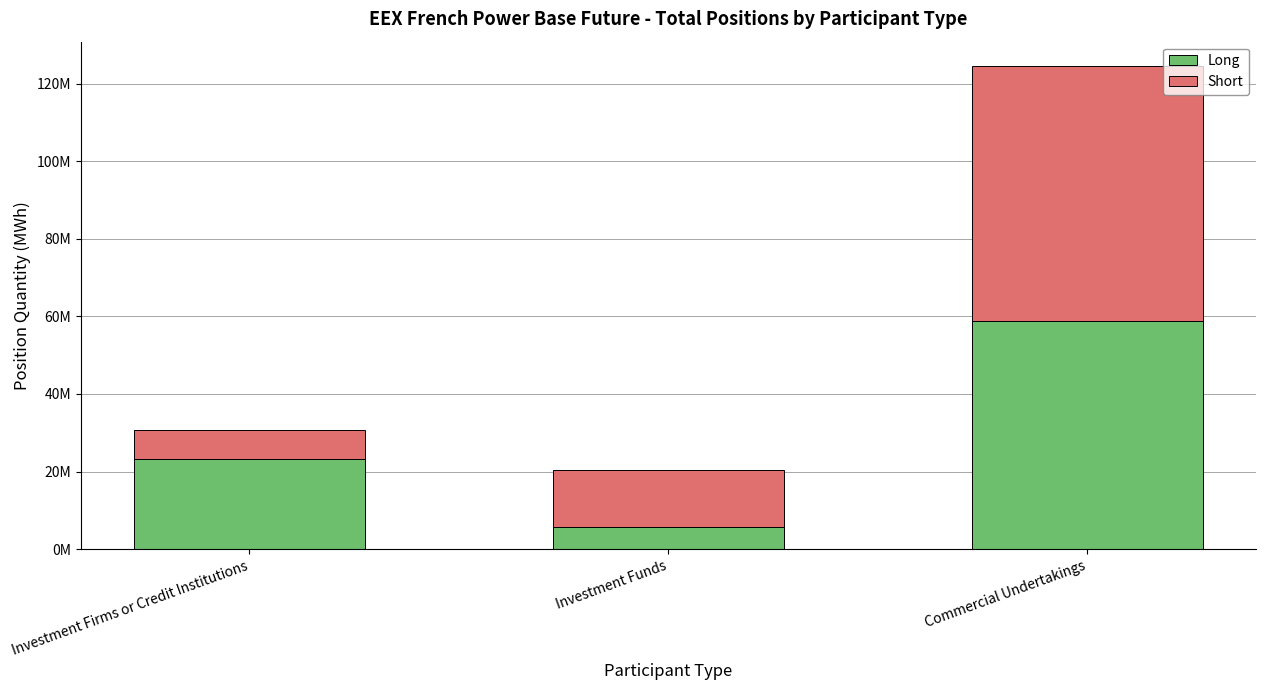

What is the minimum value for Long?

5834541